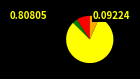

Is there any slice that represents more than half of the pie?

Yes